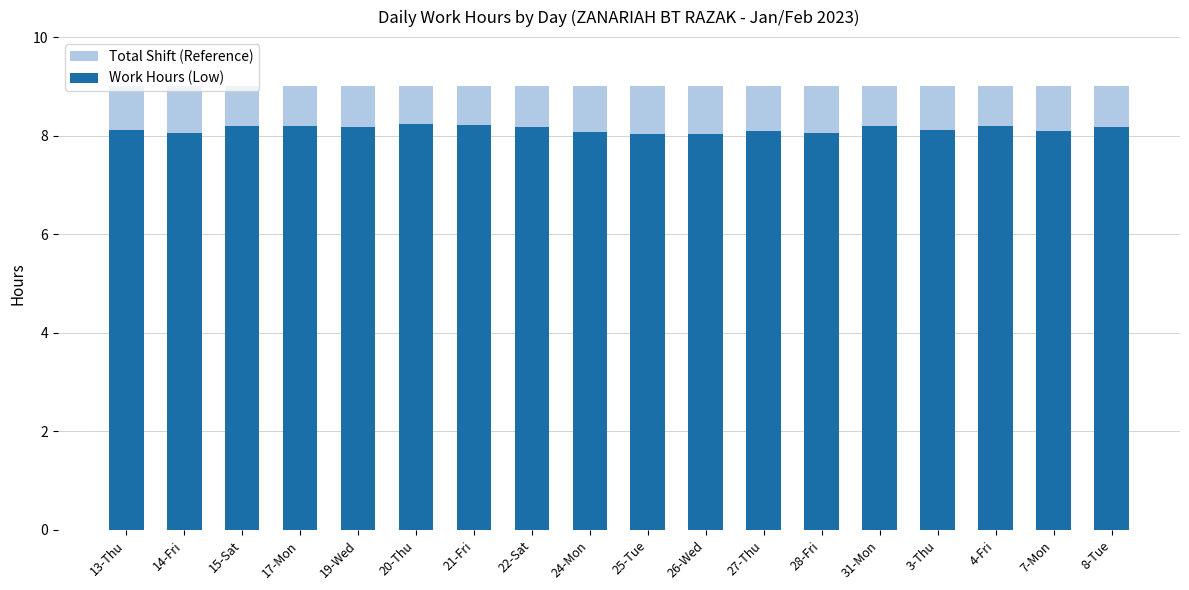

At how many categories does at least one series exceed 8?

18